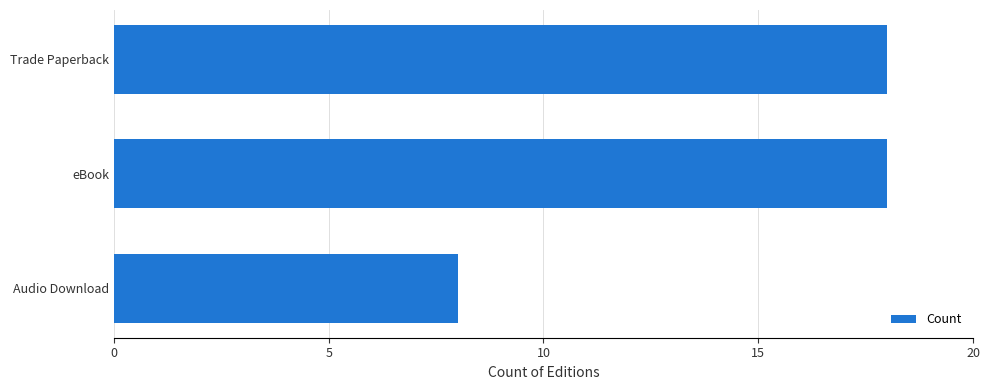

How many data points are less than 18?

1